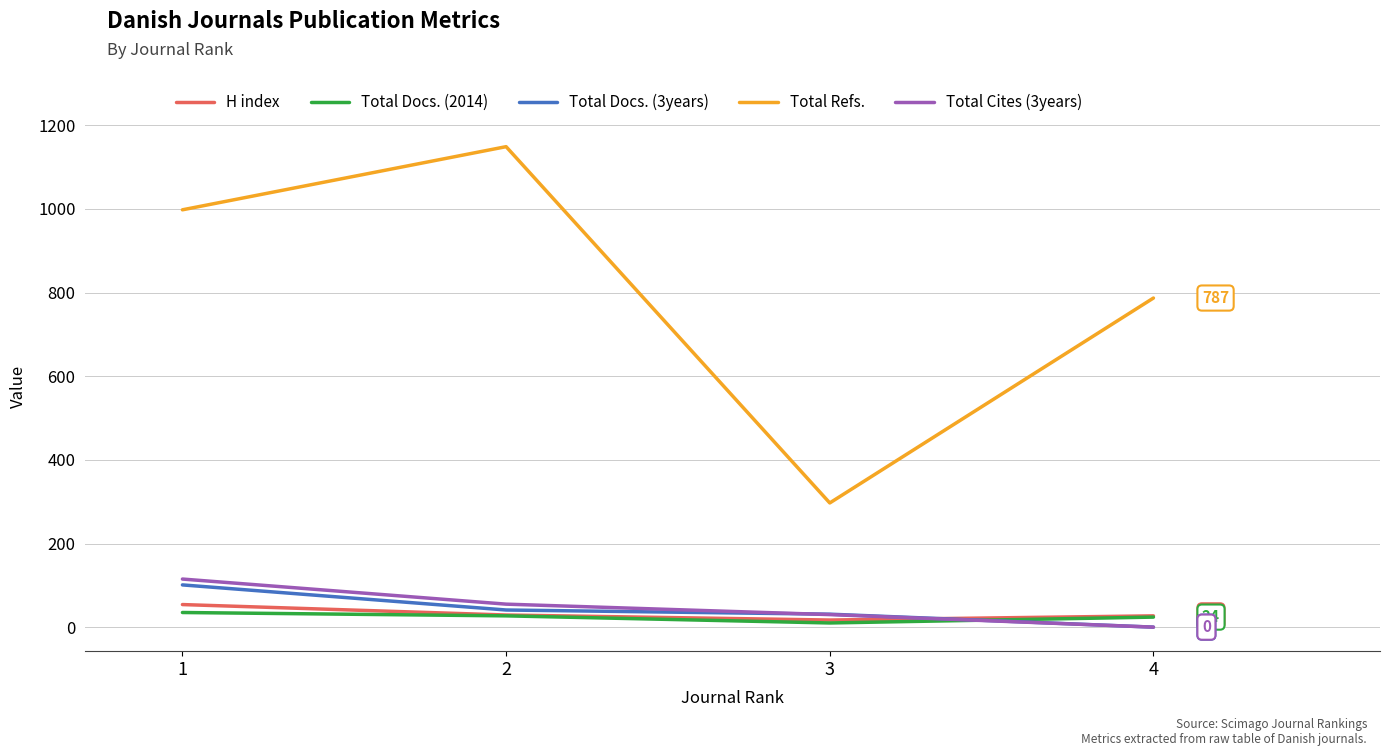

How many lines are shown in the chart?

5